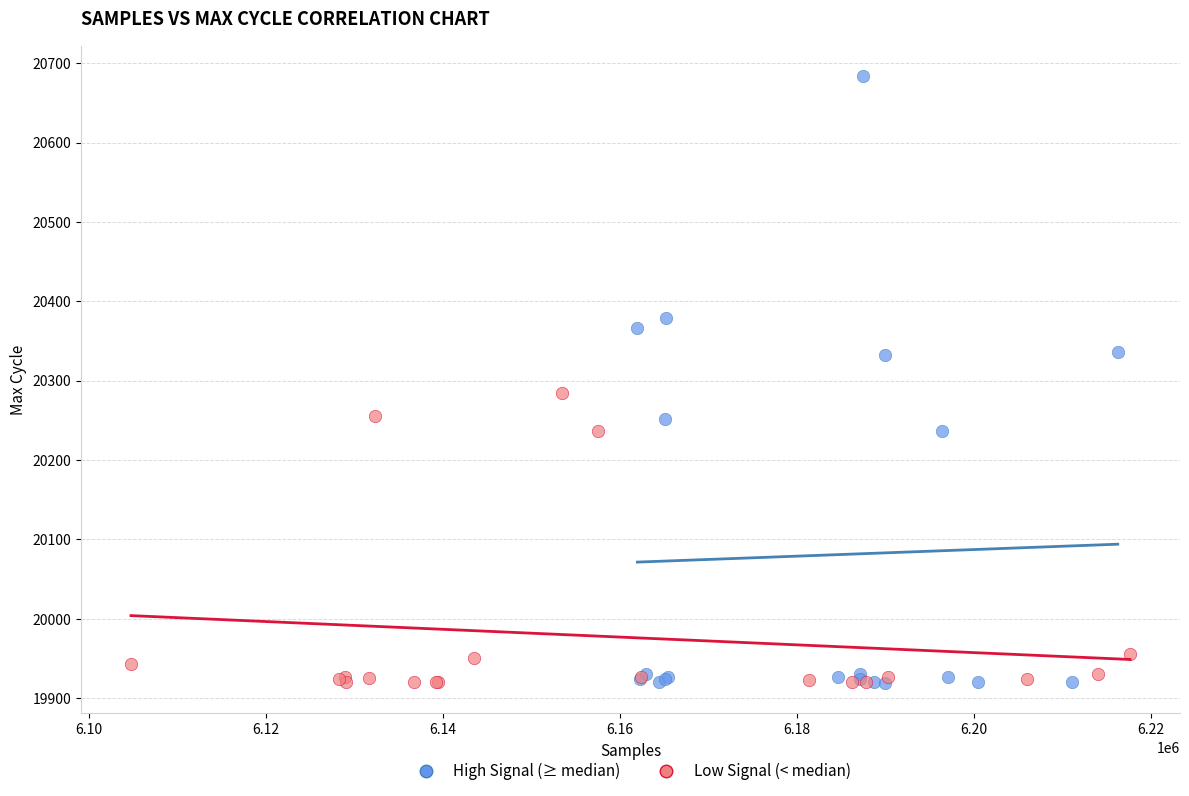

Which series reaches the maximum Y coordinate?

High Signal (≥ median)